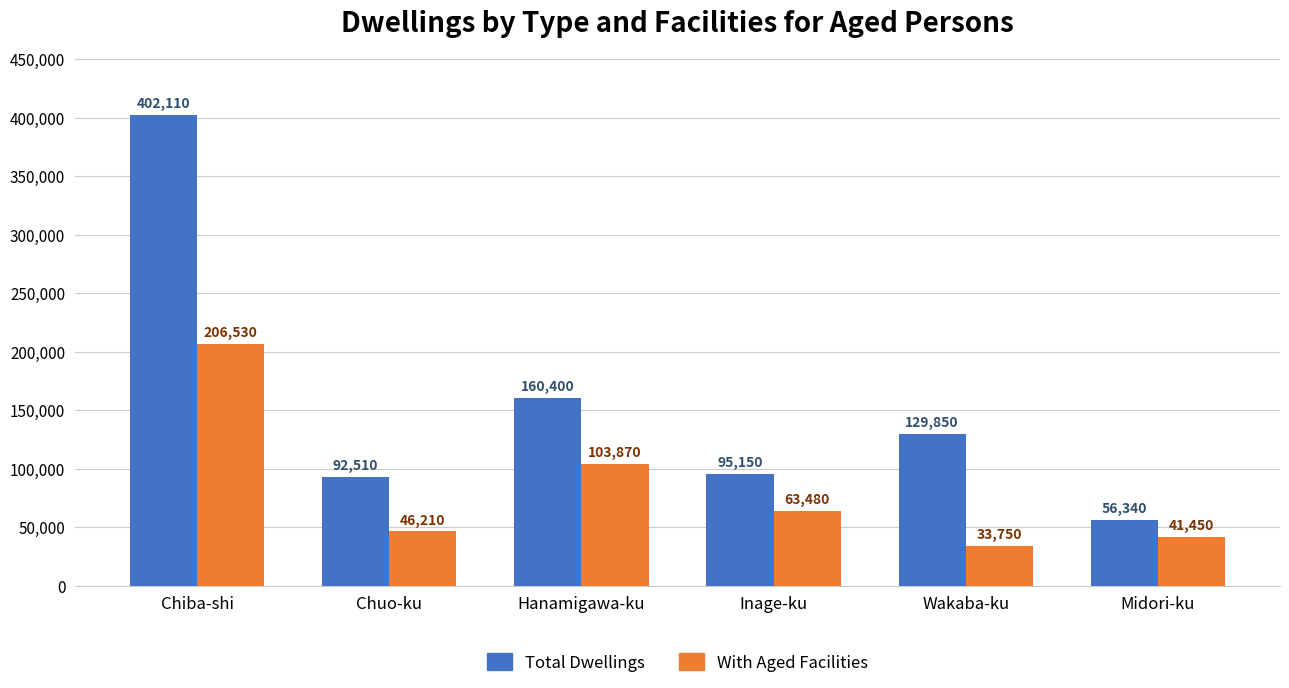

Does the chart contain stacked bars?

No